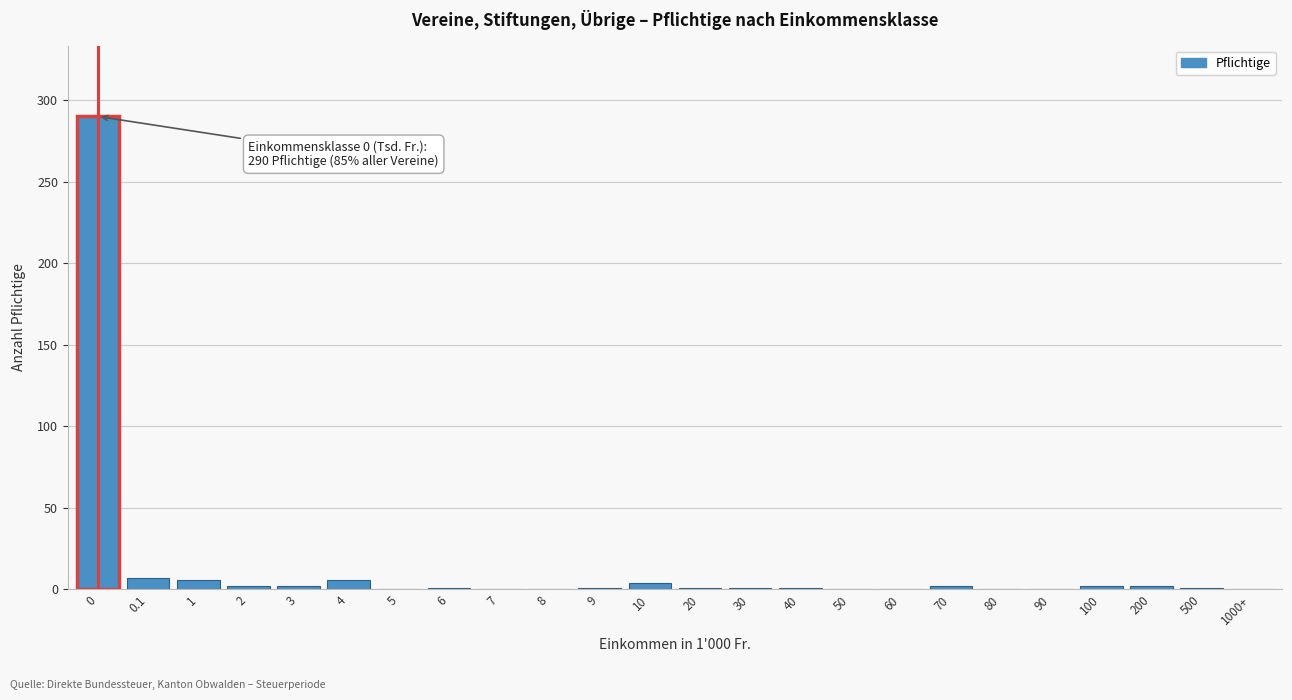

The value at 50 is 0. True or false?

True